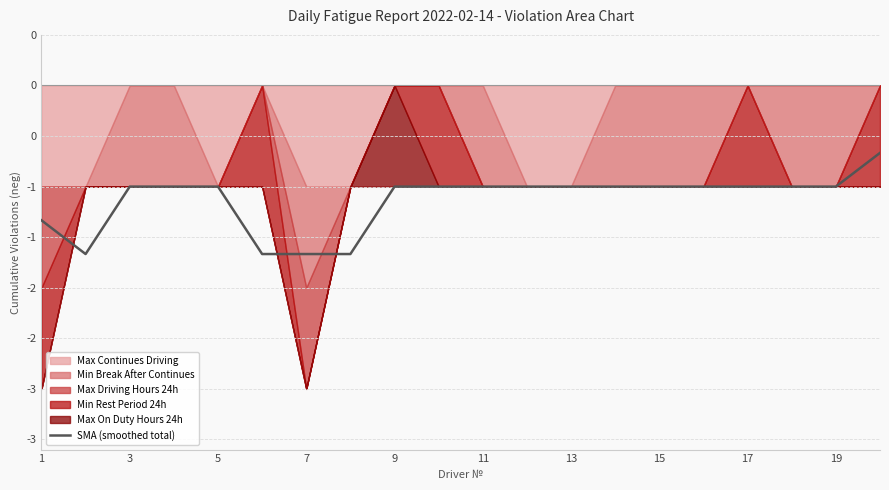

What is the difference between the values at 13 and 7?

0.7